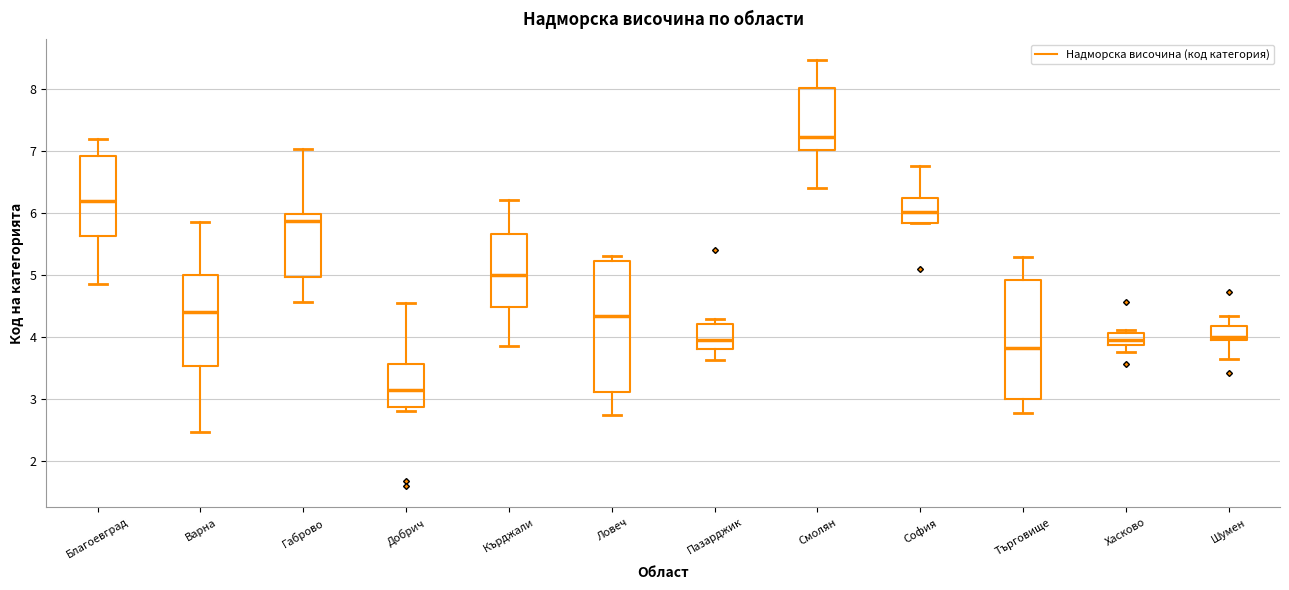

Which box's median line is the lowest?

Добрич